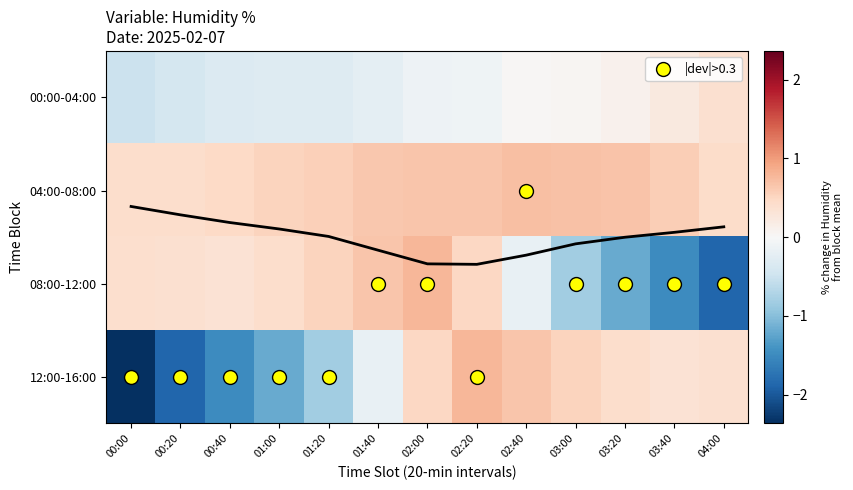

The value of 00:00-04:00 at 01:20 is -0.6. True or false?

False